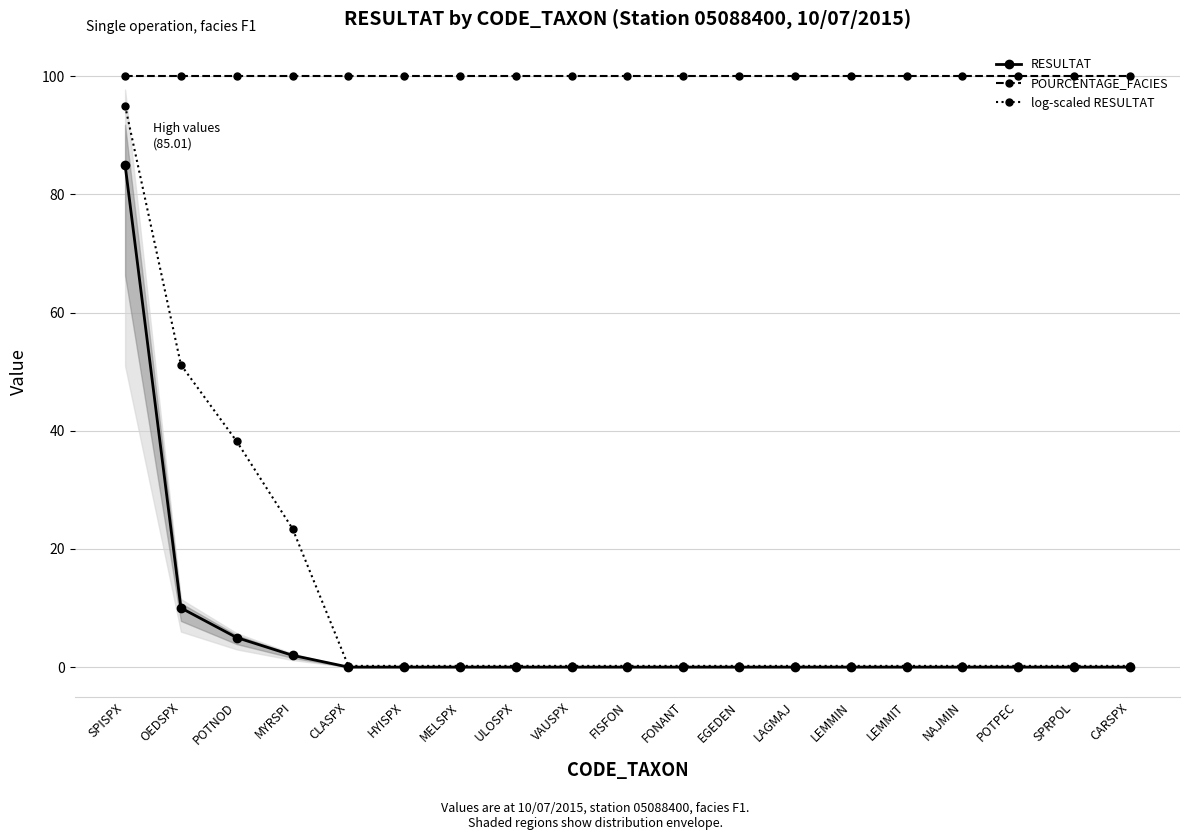

The RESULTAT series shows 0.0 at FISFON. True or false?

False